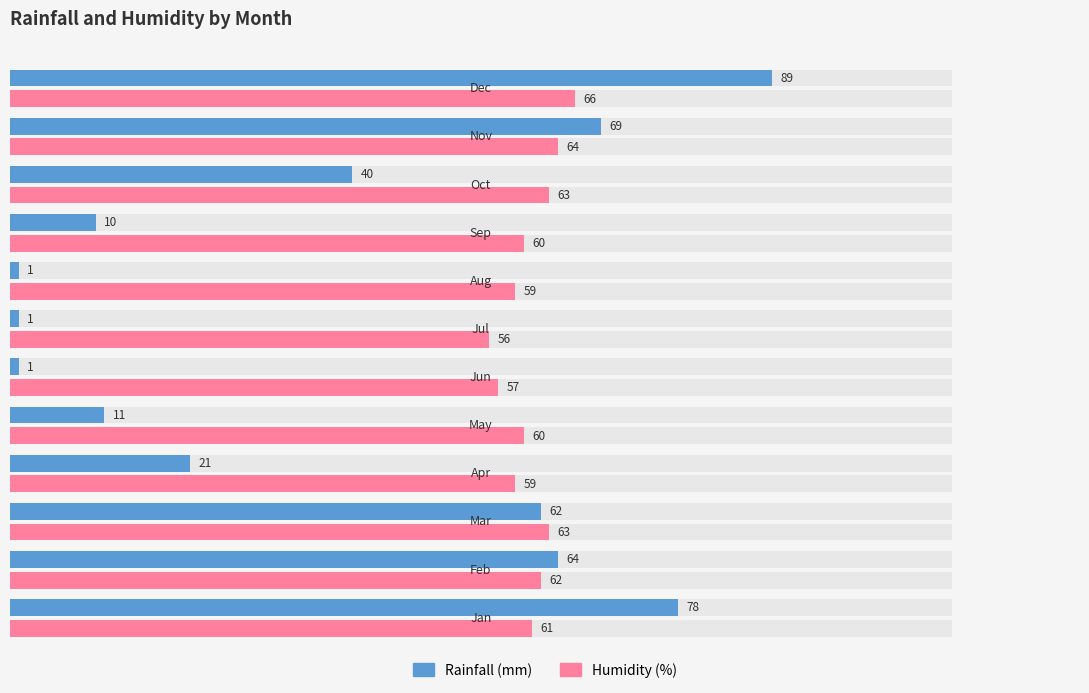

What is the value of the Rainfall (mm) bar at the 10th from the left?

40